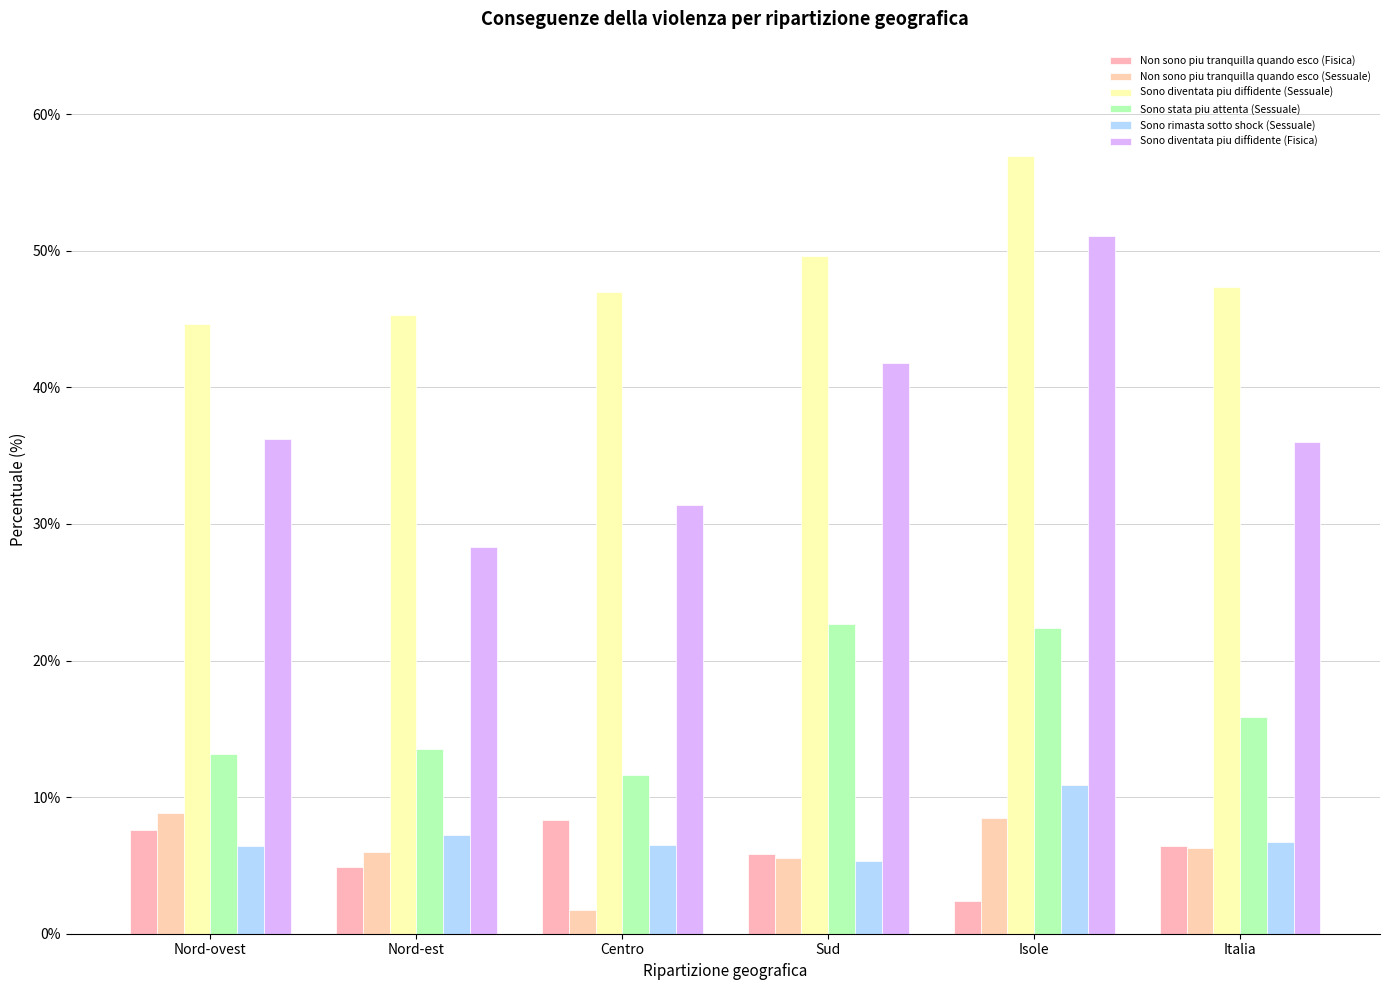

The Sono diventata piu diffidente (Sessuale) series shows 21.7 at Nord-ovest. True or false?

False